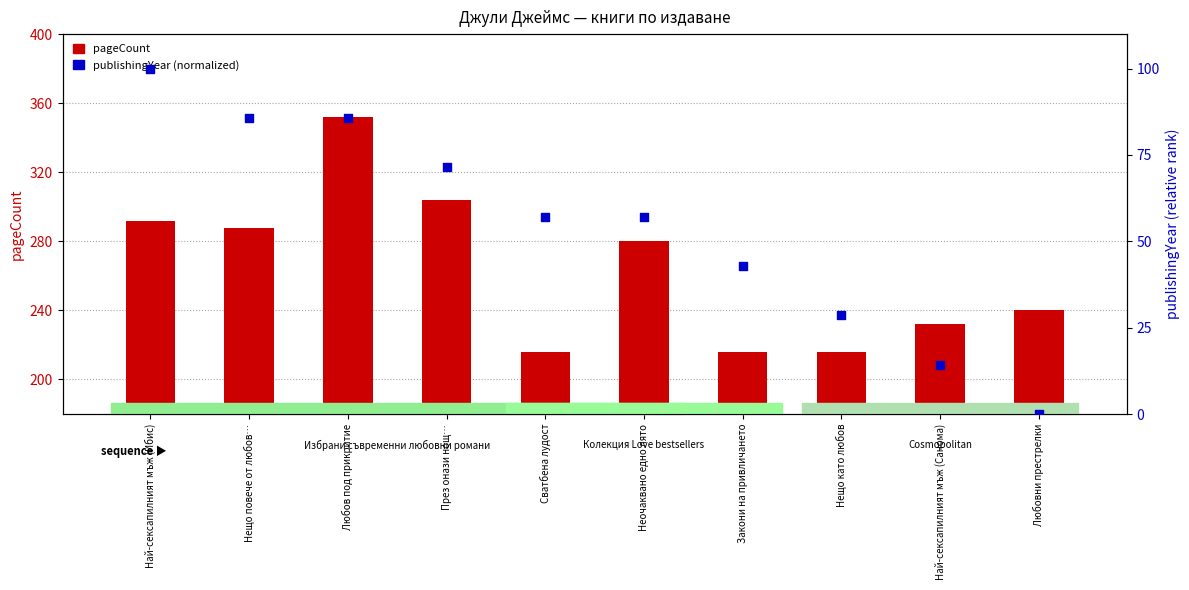

Which series contains the lowest Y value?

publishingYear (normalized)